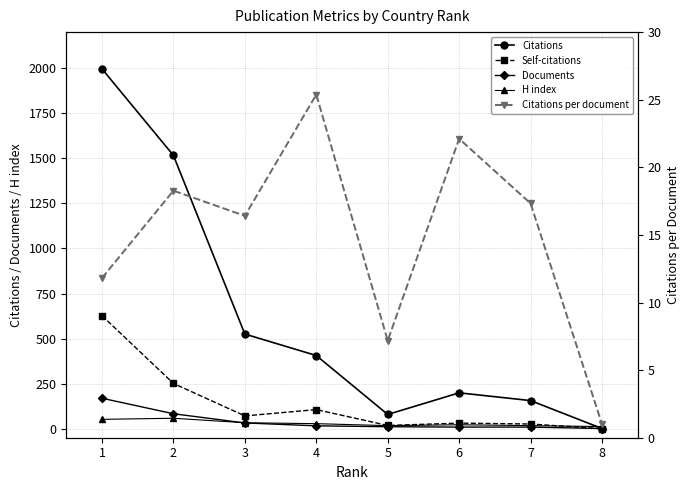

What is the average value of the Citations series?

609.8